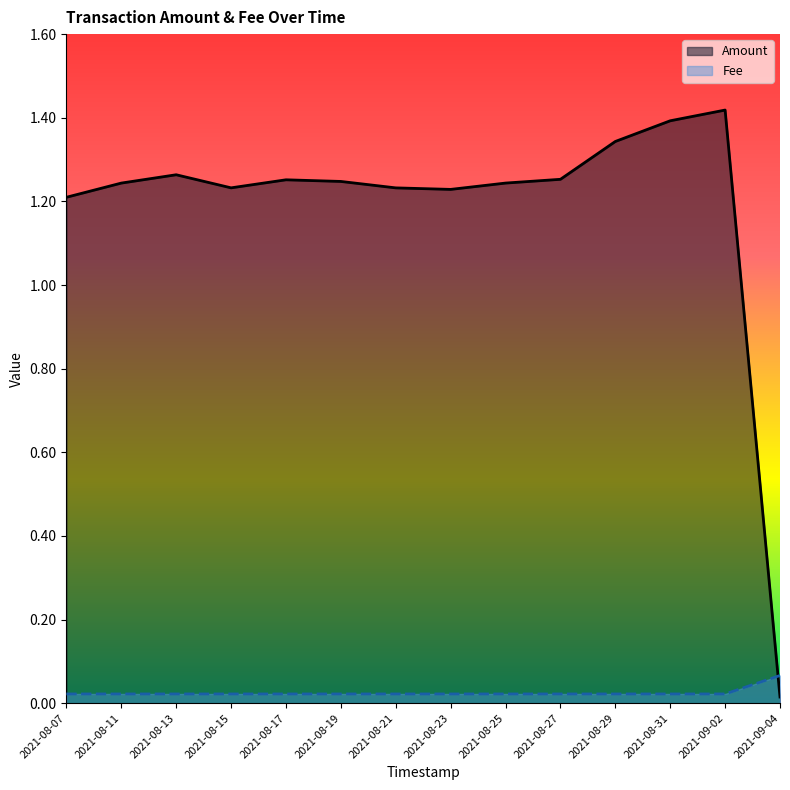

Which category has the lowest value in the Amount series?

2021-09-04